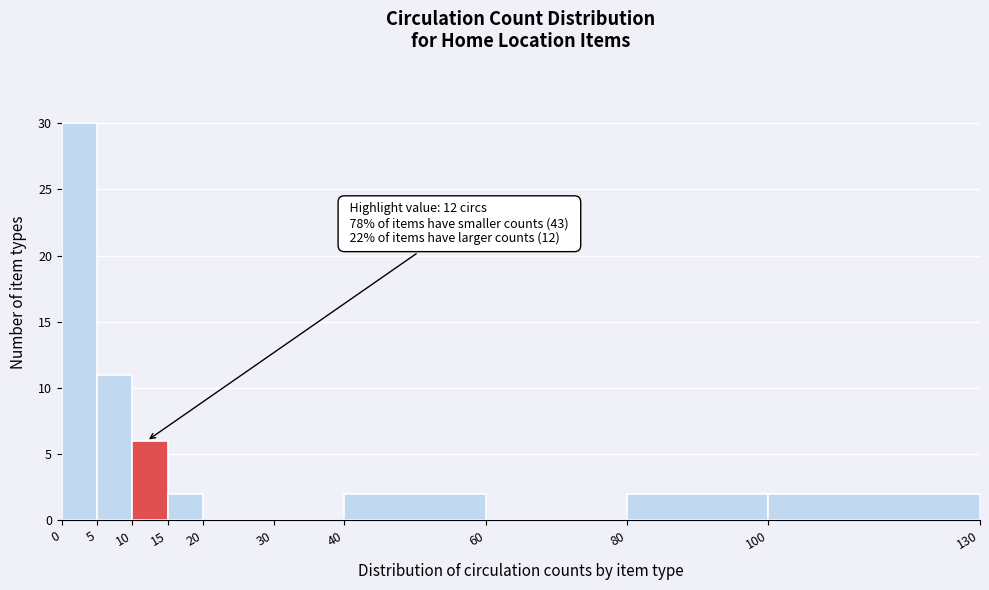

Which range on the x-axis has the tallest bar?

0 to 5